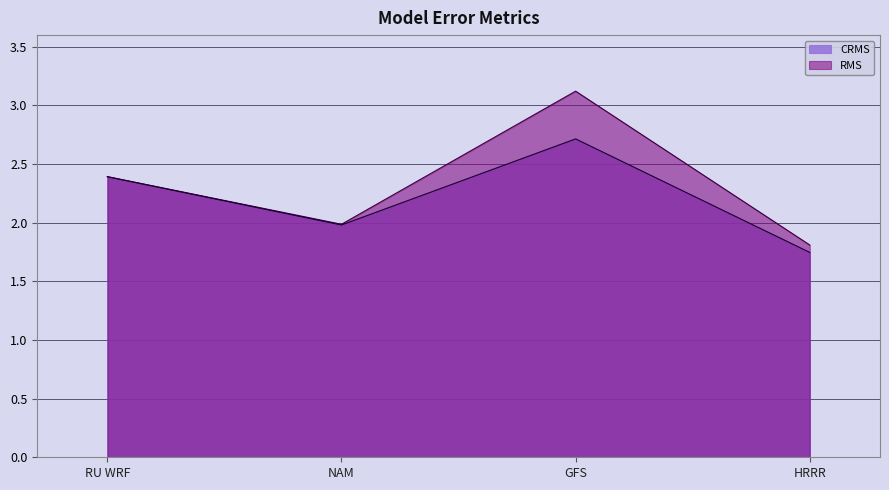

What is the maximum value shown in the chart?

3.1